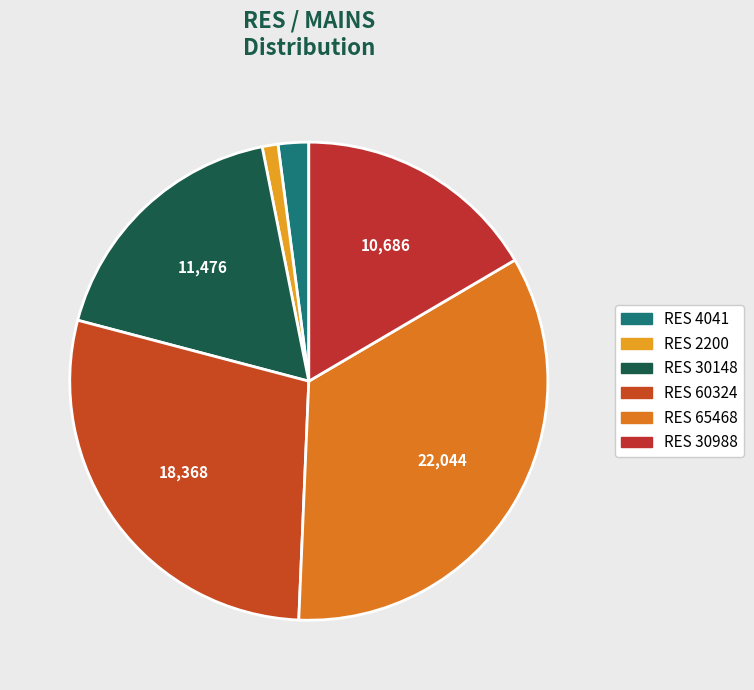

Count the number of slices in the pie.

6